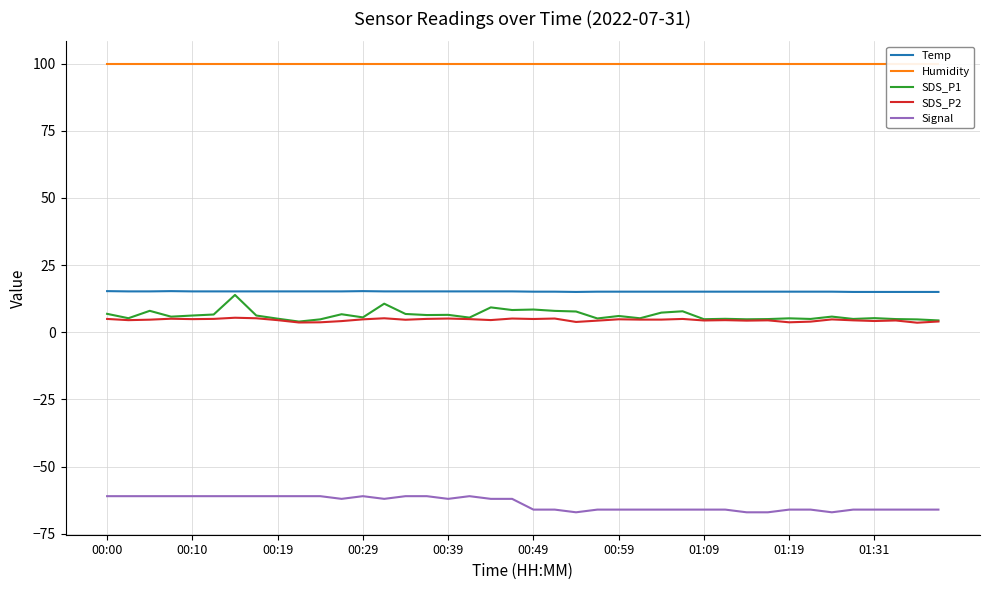

Does the chart display data point markers on the line(s)?

No